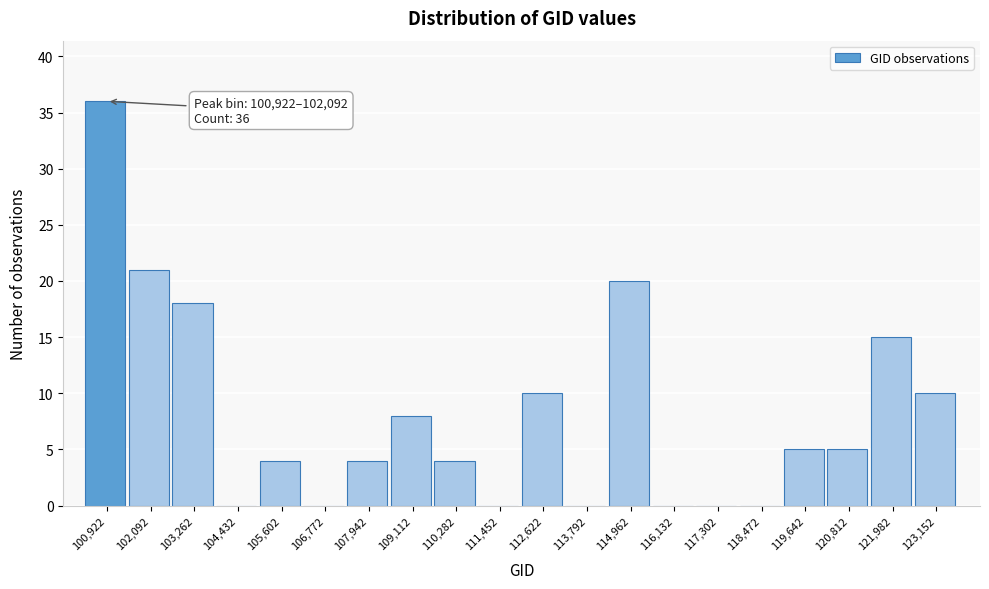

Reading left to right, transcribe all the data shown in this chart.

100,922=36	102,092=21	103,262=18	104,432=0	105,602=4	106,772=0	107,942=4	109,112=8	110,282=4	111,452=0	112,622=10	113,792=0	114,962=20	116,132=0	117,302=0	118,472=0	119,642=5	120,812=5	121,982=15	123,152=10